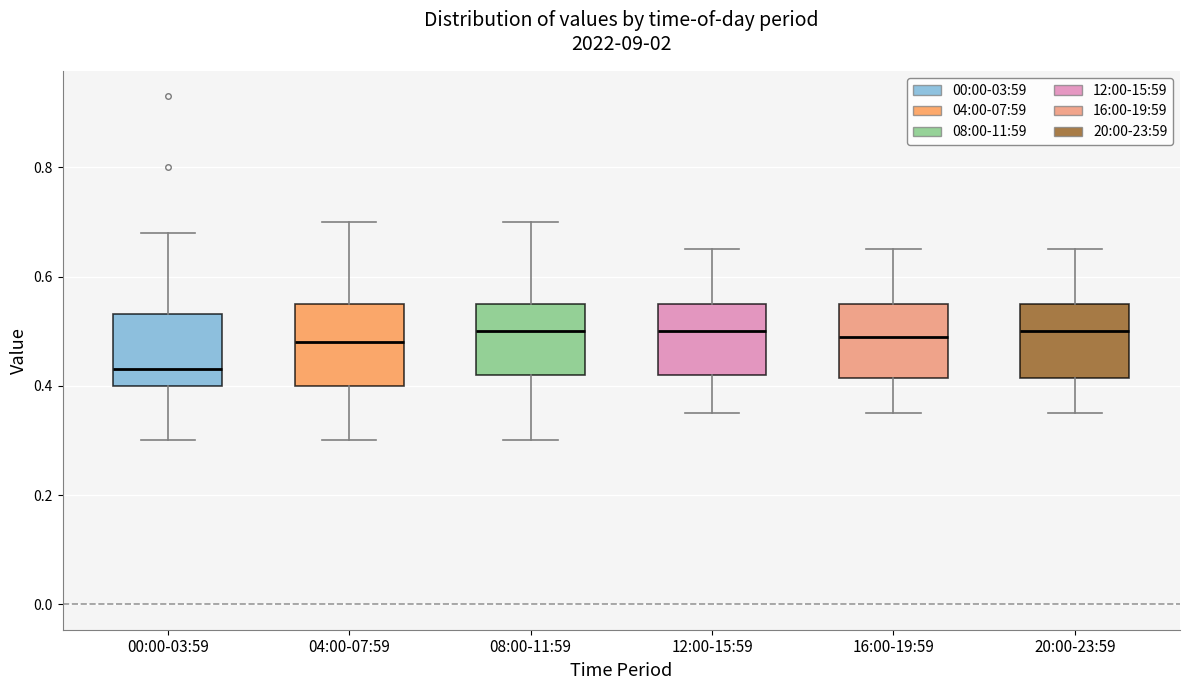

Reading left to right, read every box against the y-axis: the position of its median line, the range the box covers, and the ends of its whiskers. The values are not printed on the chart, so give them approximately, as read against the axis.

00:00-03:59: median 0.44, box 0.40 to 0.54, whiskers 0.30 to 0.68
04:00-07:59: median 0.48, box 0.40 to 0.56, whiskers 0.30 to 0.70
08:00-11:59: median 0.50, box 0.42 to 0.56, whiskers 0.30 to 0.70
12:00-15:59: median 0.50, box 0.42 to 0.56, whiskers 0.36 to 0.66
16:00-19:59: median 0.50, box 0.42 to 0.56, whiskers 0.36 to 0.66
20:00-23:59: median 0.50, box 0.42 to 0.56, whiskers 0.36 to 0.66